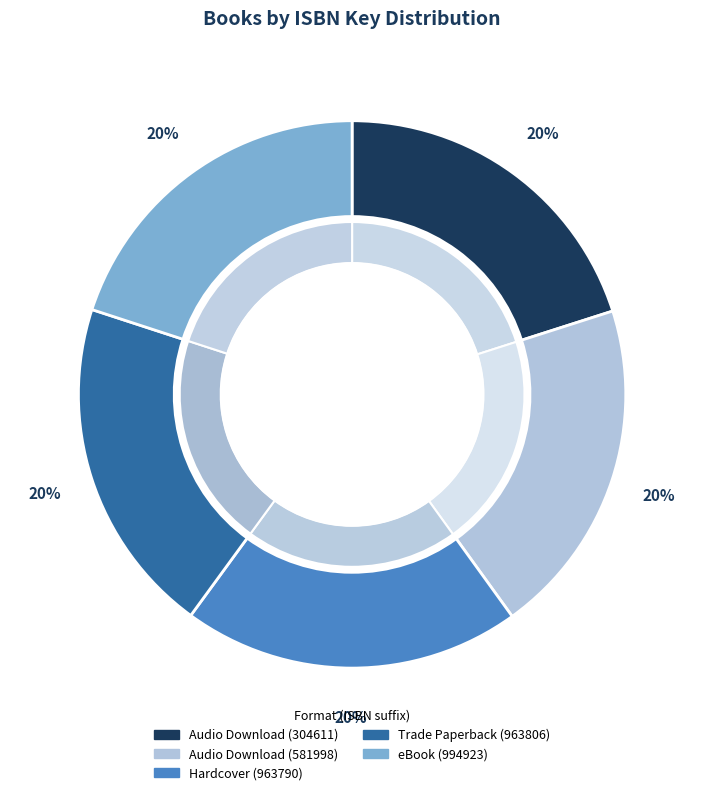

Count the number of slices in the pie.

5